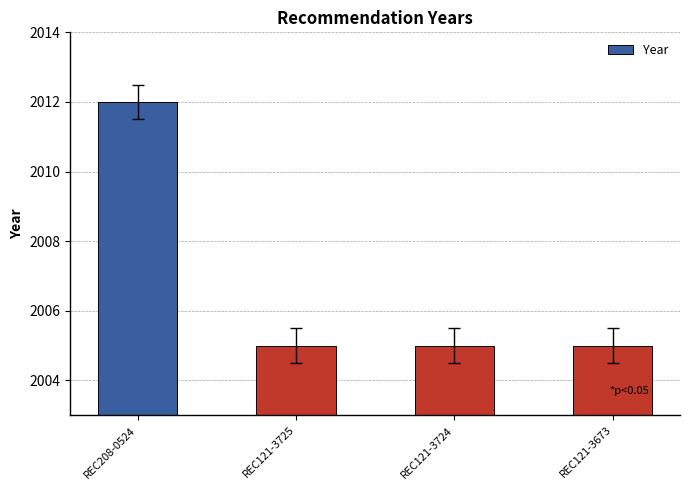

What is the value of the 4th bar from the left?

2005